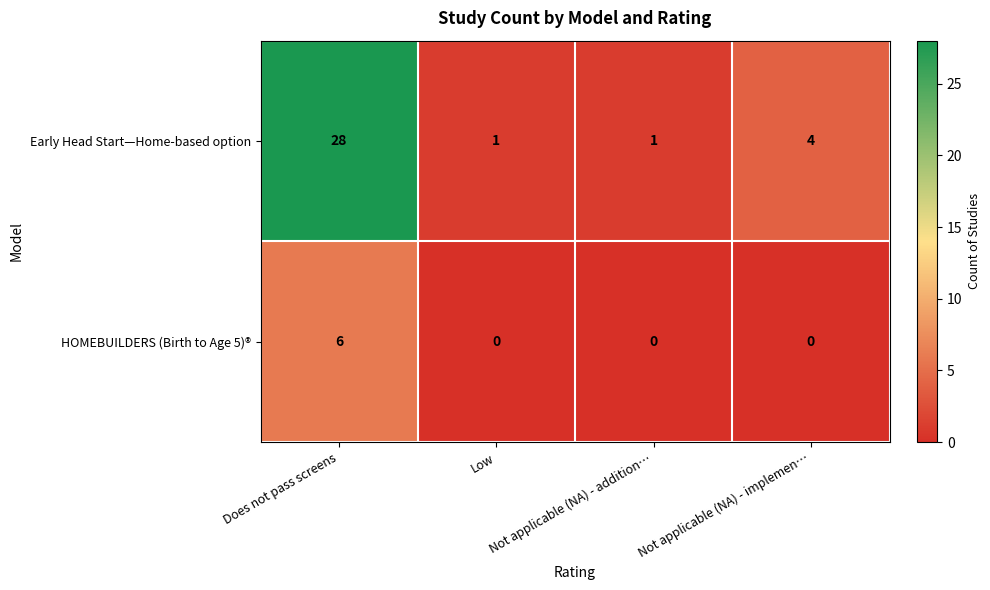

Rank the series by their maximum value, from highest to lowest.

Early Head Start—Home-based option, HOMEBUILDERS (Birth to Age 5)®